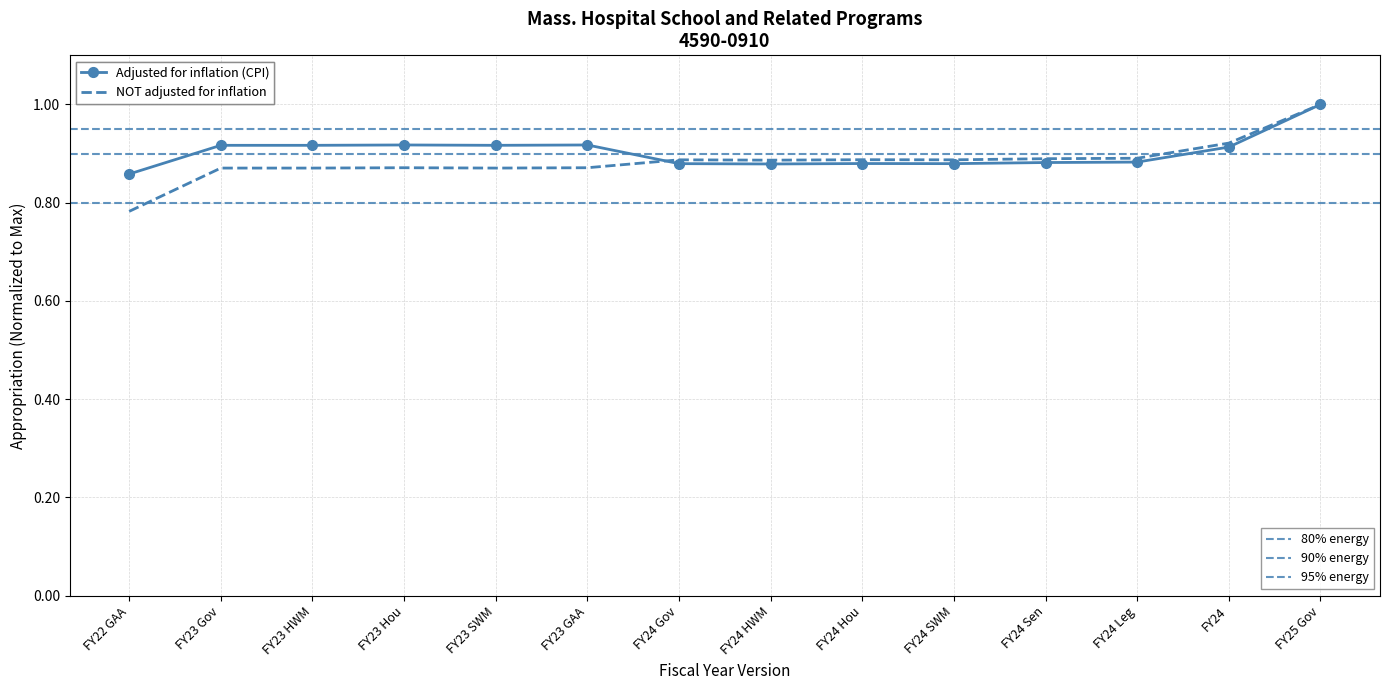

What is the sum of all NOT adjusted for inflation values?

12.4